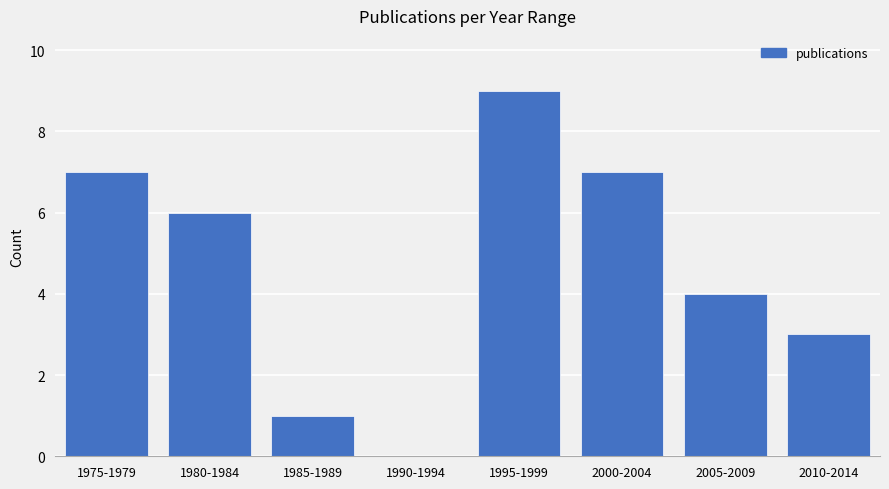

Reading left to right, list all the values displayed in this chart.

1975-1979=7	1980-1984=6	1985-1989=1	1990-1994=0	1995-1999=9	2000-2004=7	2005-2009=4	2010-2014=3